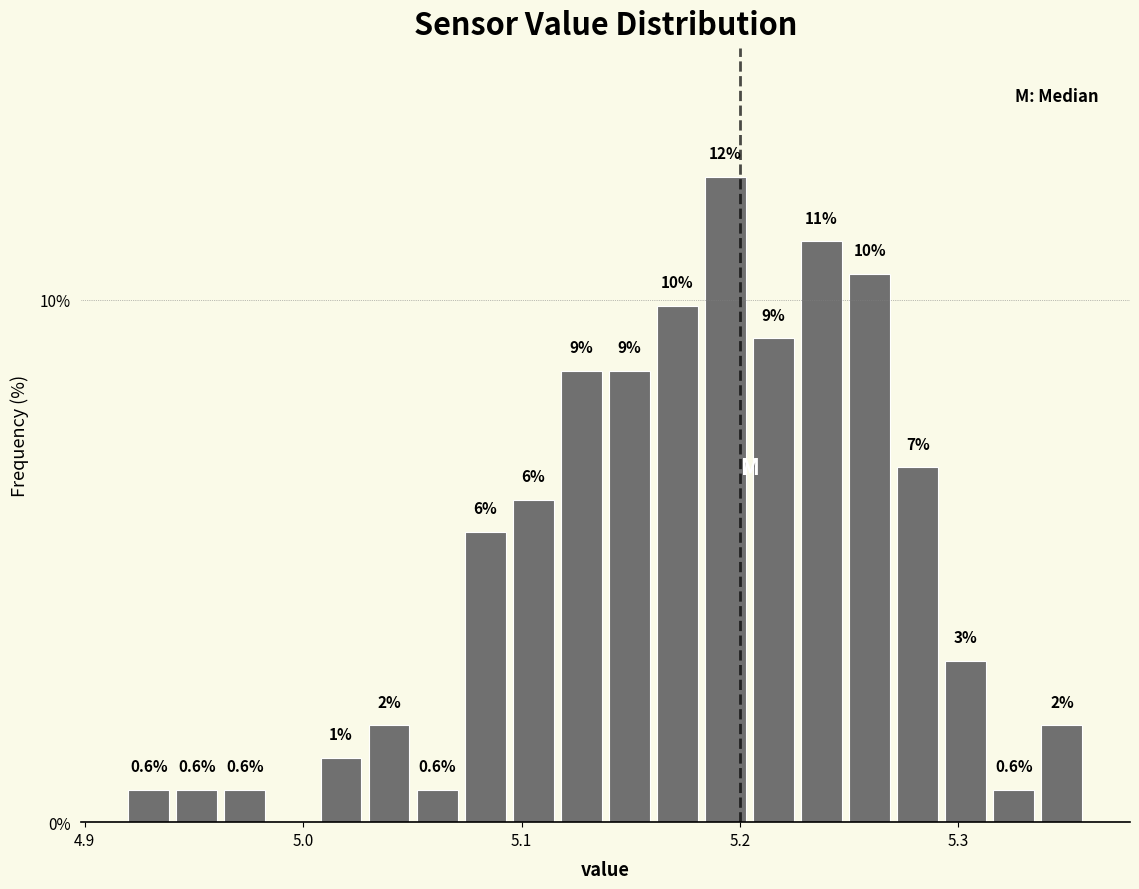

Around what value on the x-axis is the tallest bar? Give the approximate position of its centre, as read against the axis.

5.19